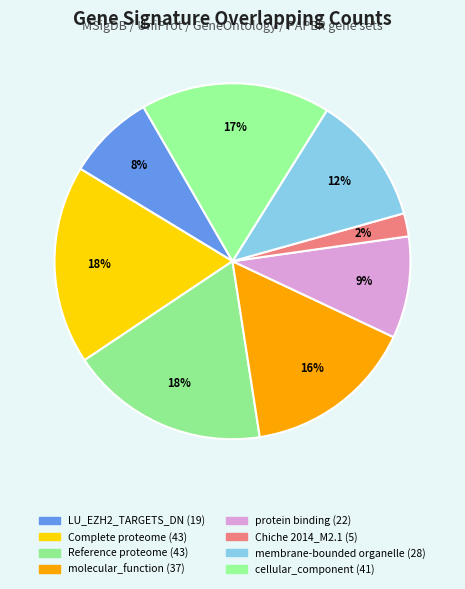

Count the number of slices in the pie.

8